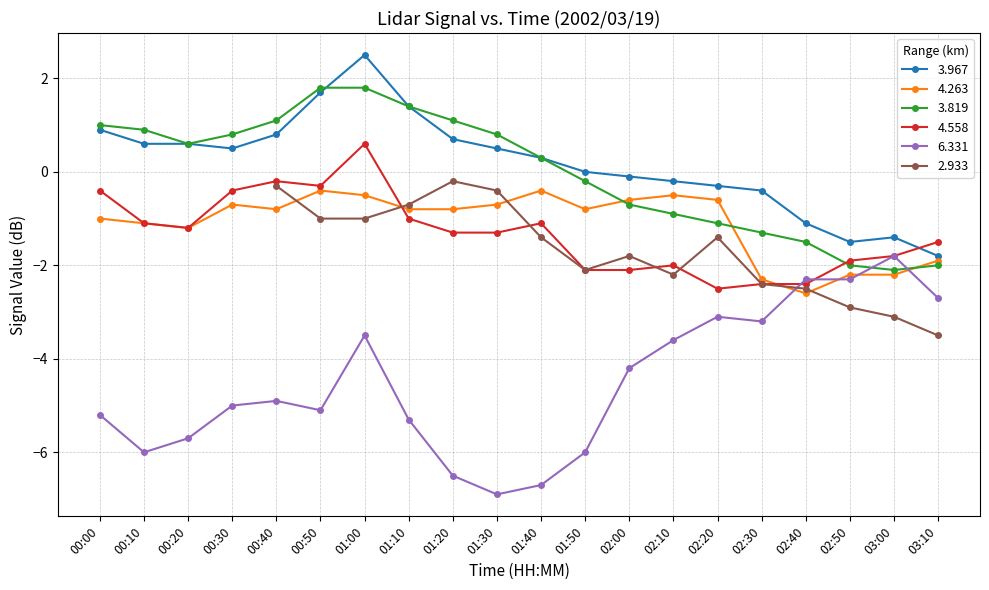

Where is 3.819 nearest to the value 0?

01:50